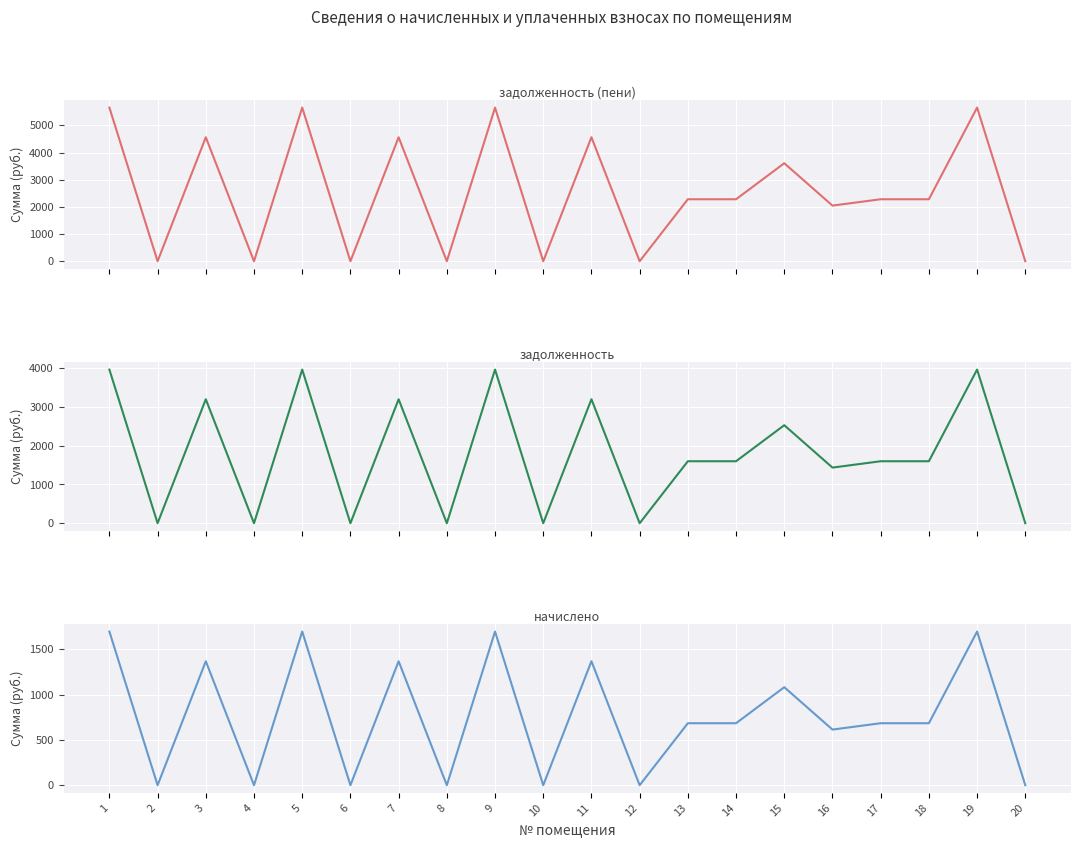

How many distinct data groups are displayed?

3